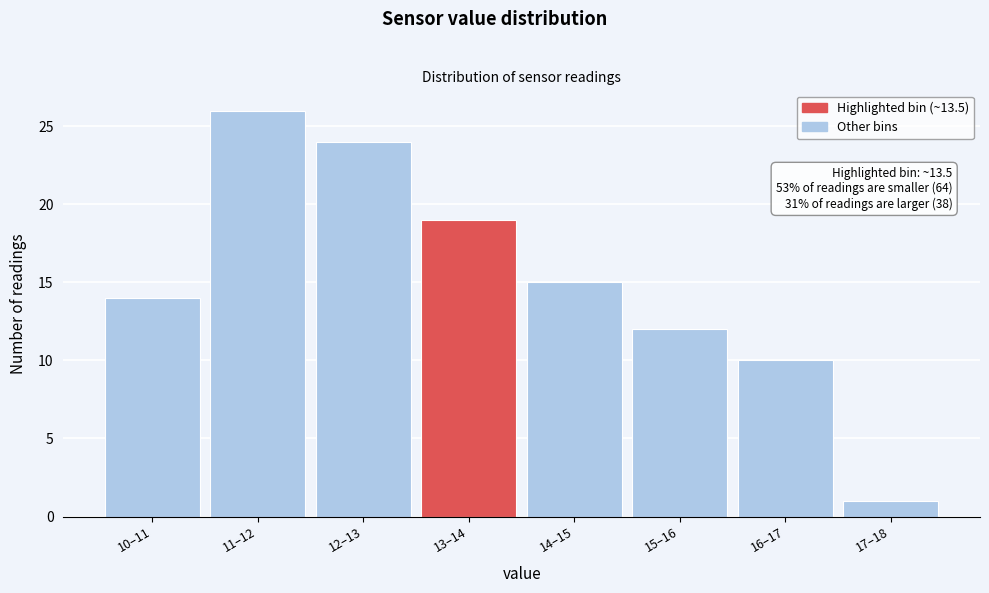

Reading left to right, extract all data points from this chart.

14	26	24	19	15	12	10	1